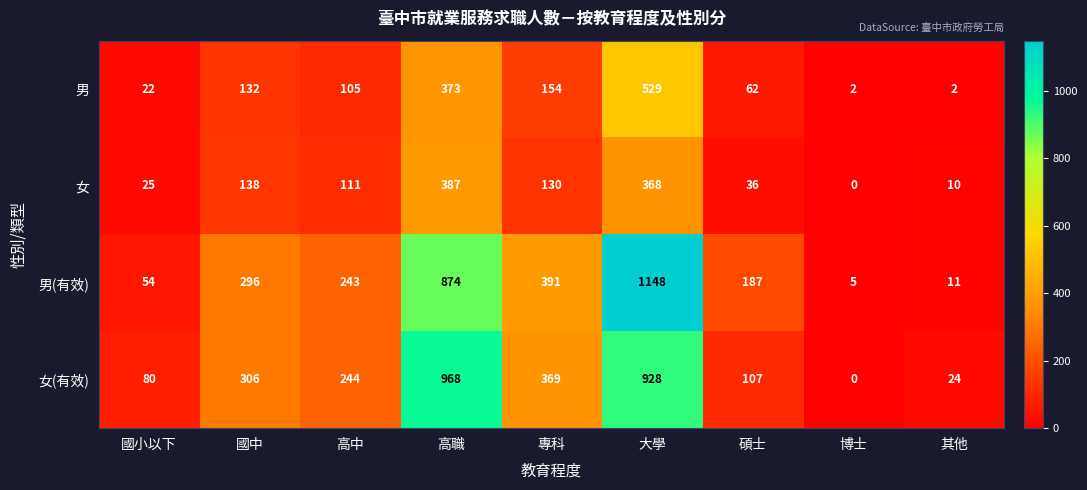

The value of 女 at 專科 is 222. True or false?

False